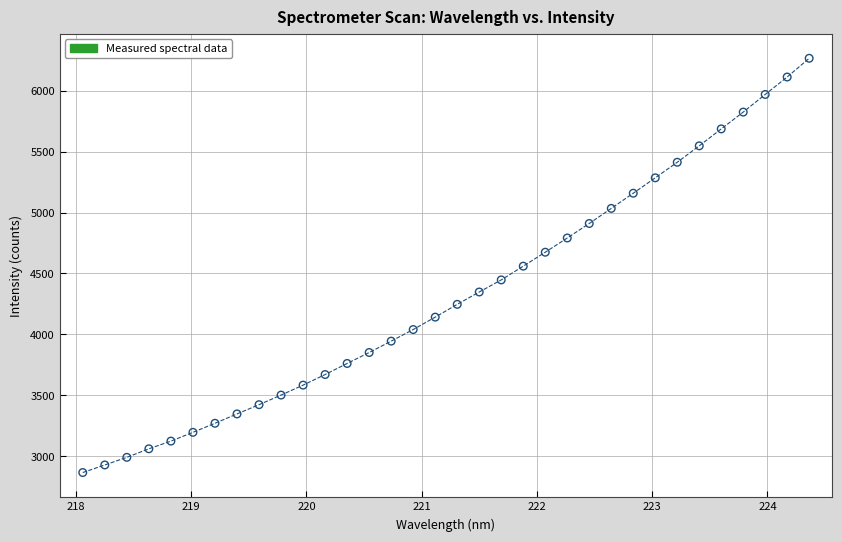

What is the range of Y values (max minus min)?

3396.6